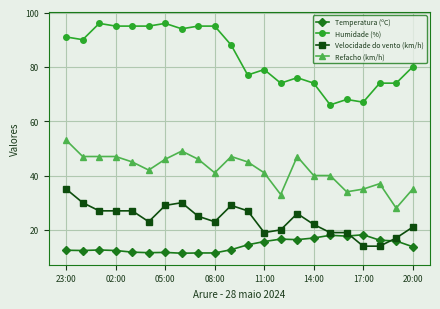

List the series in order of their peak value, highest first.

Humidade (%), Refacho (km/h), Velocidade do vento (km/h), Temperatura (ºC)